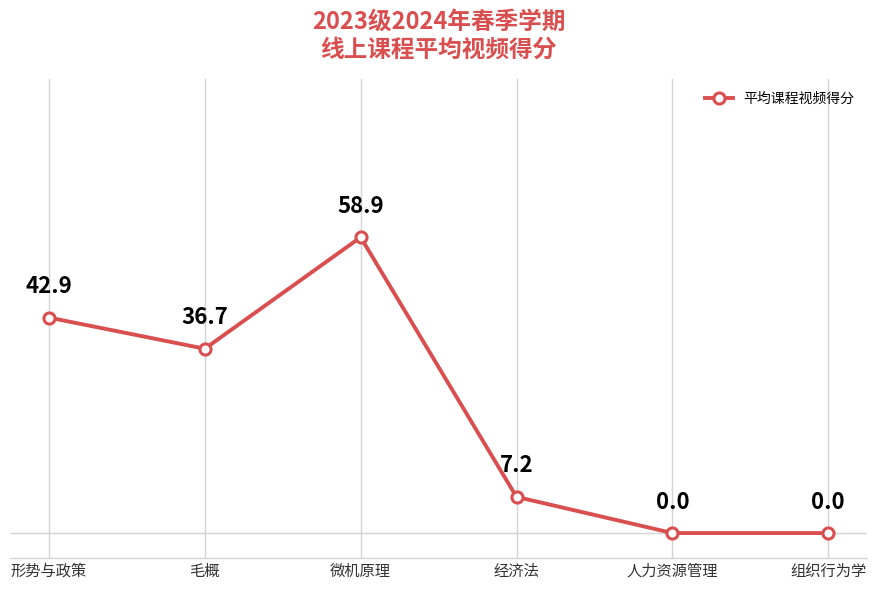

Between 形势与政策 and 人力资源管理, which is larger?

形势与政策